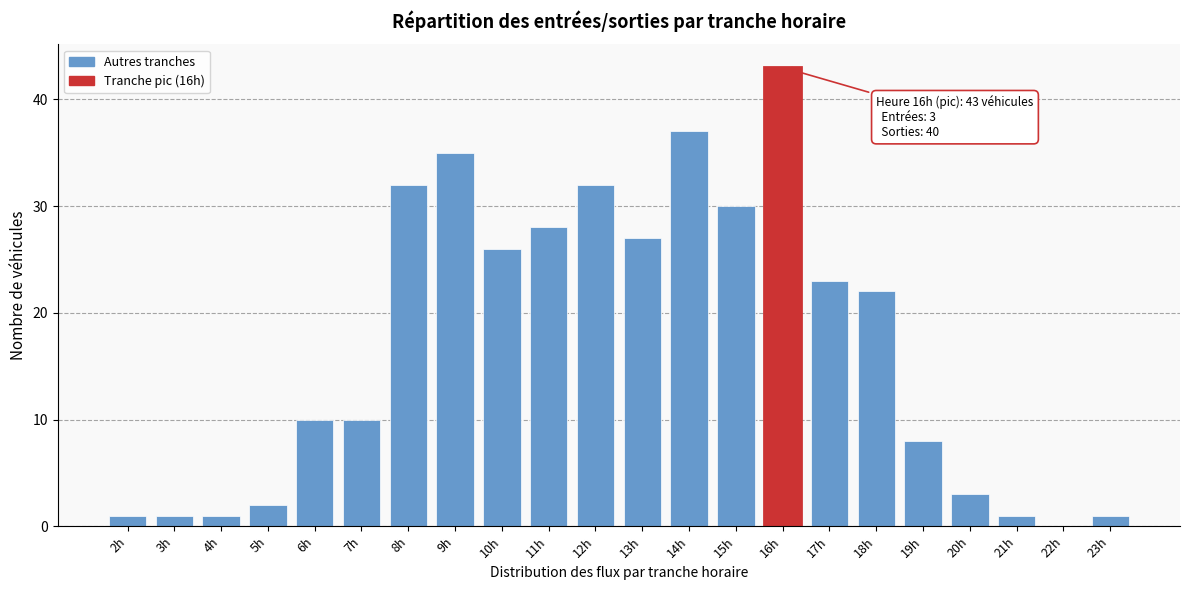

At which category does the chart reach its peak across all series?

16h